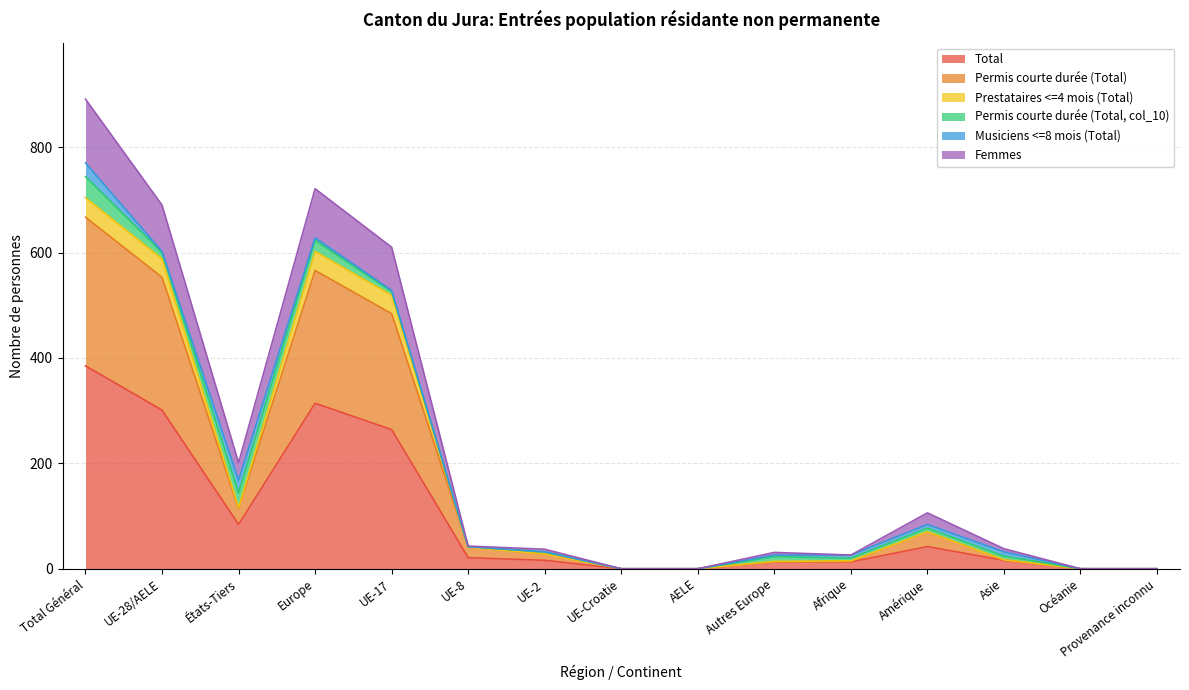

How many values in Femmes are above zero?

11